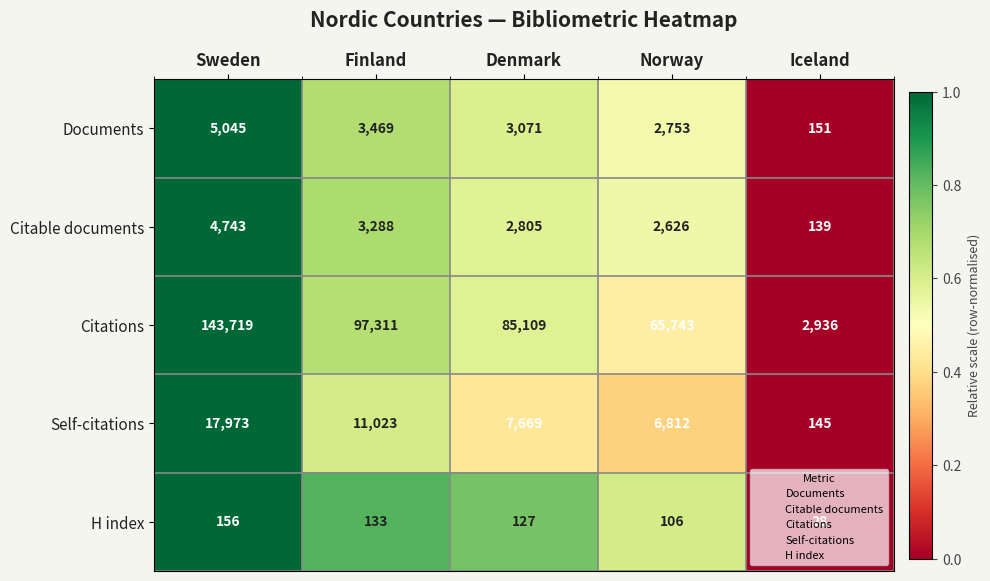

Where is Citable documents nearest to the value 2441?

Norway